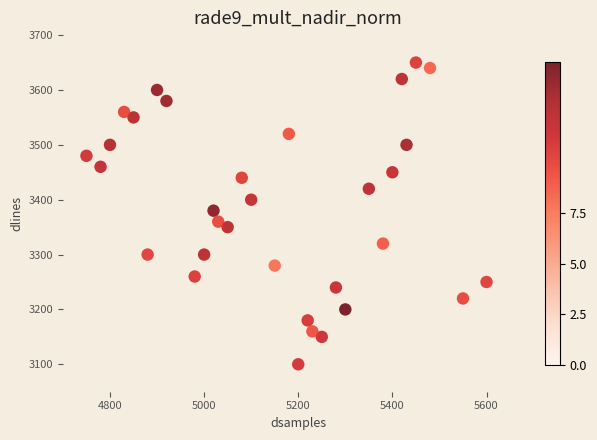

What is the range of X values (max minus min)?

850